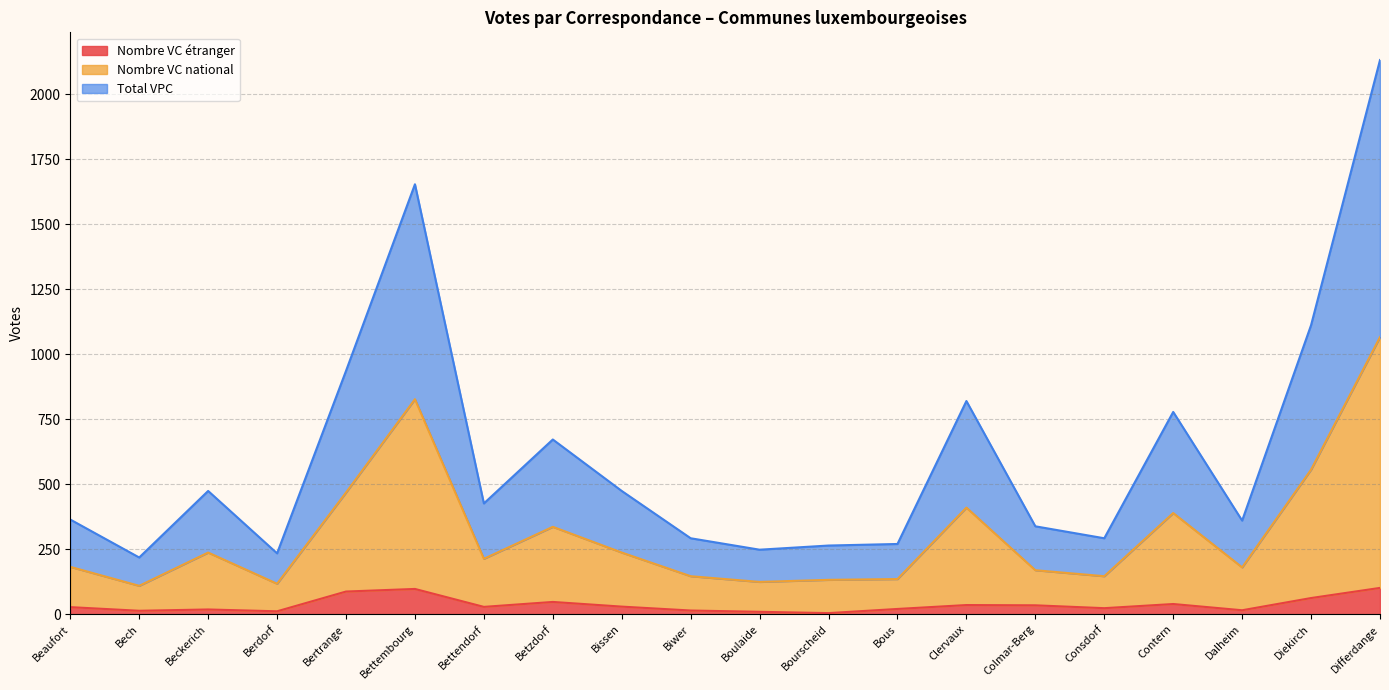

What is the value of the Nombre VC étranger point at the 12th from the left?

4